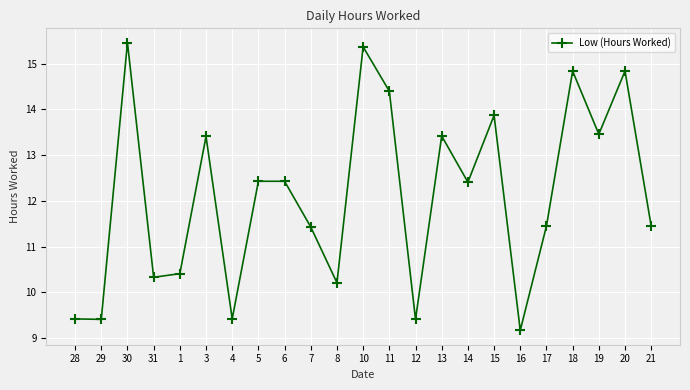

At which category does the data reach its first local peak?

30